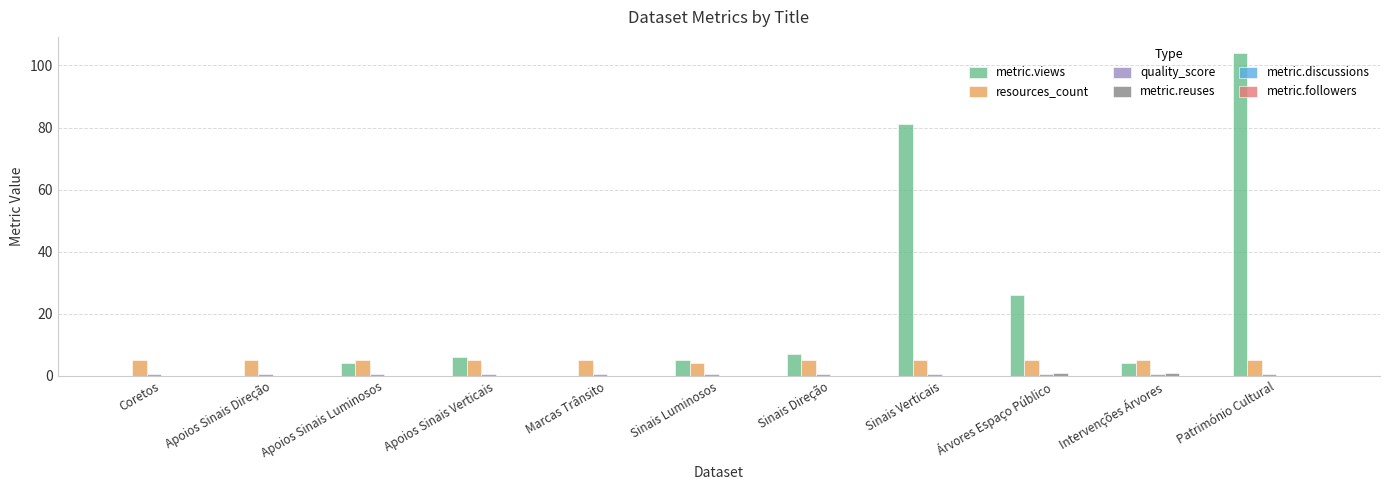

Which series has the widest spread of values?

metric.views